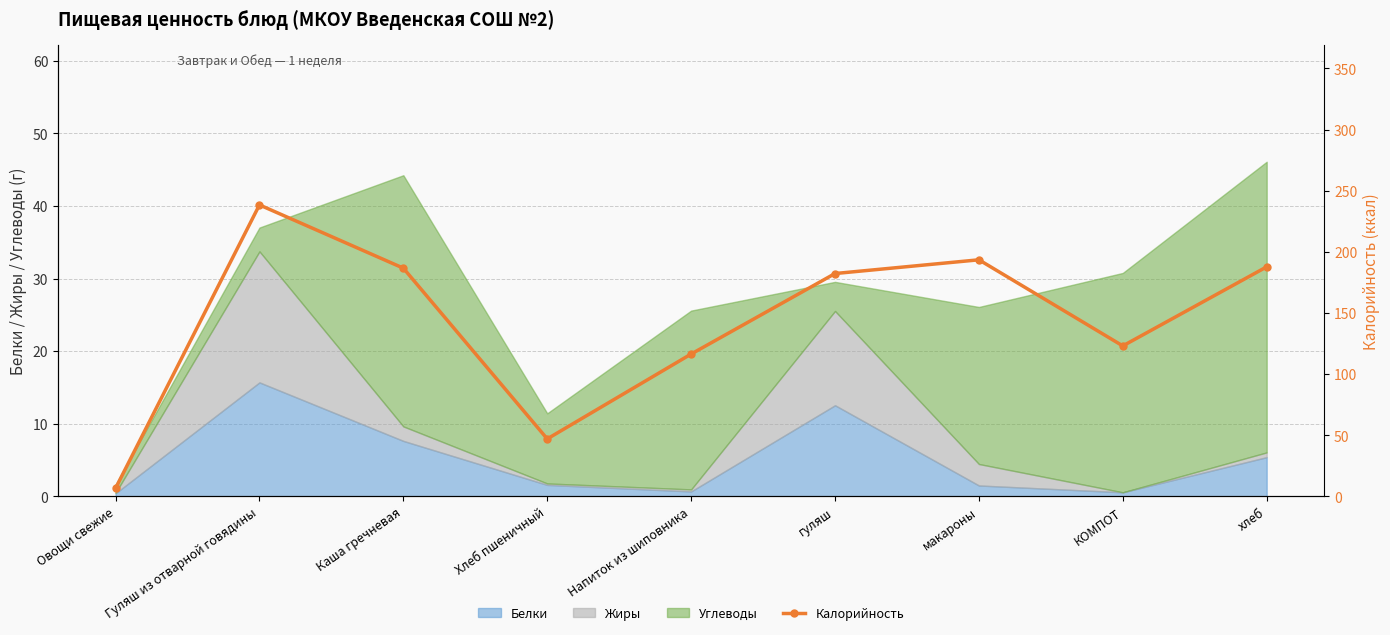

Reading left to right, what are all the values shown in this chart?

6.6	238.4	186.7	47.0	116.4	182.2	193.5	123.1	187.7